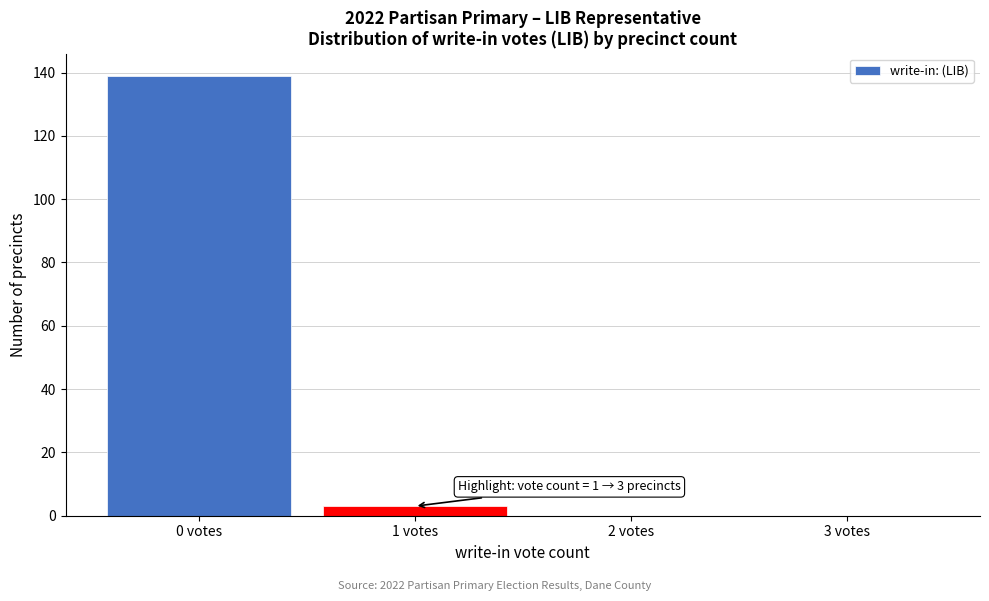

Reading right to left, list all the values displayed in this chart.

3 votes=0	2 votes=0	1 votes=3	0 votes=139